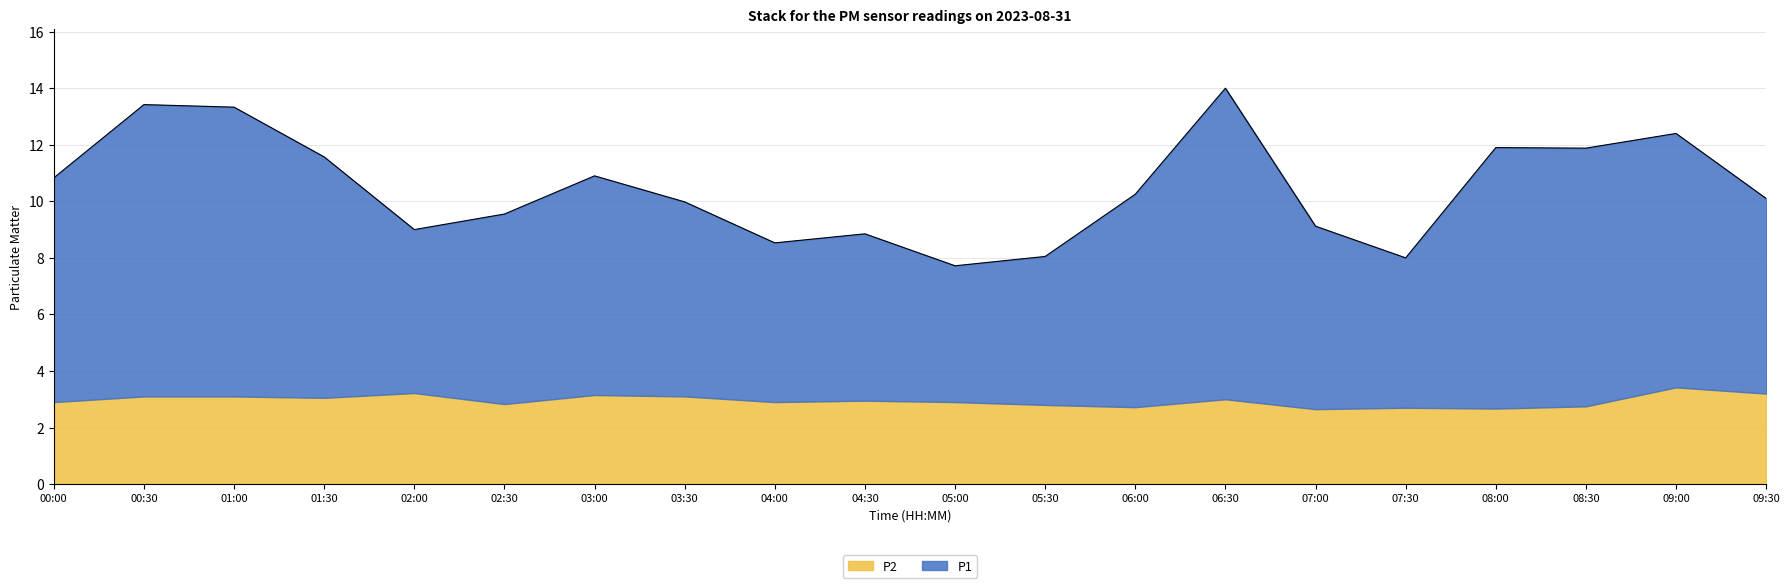

Reading left to right, transcribe all the data shown in this chart.

00:00=10.8	00:30=13.4	01:00=13.3	01:30=11.6	02:00=9.0	02:30=9.6	03:00=10.9	03:30=10.0	04:00=8.5	04:30=8.9	05:00=7.7	05:30=8.1	06:00=10.2	06:30=14.0	07:00=9.1	07:30=8.0	08:00=11.9	08:30=11.9	09:00=12.4	09:30=10.1